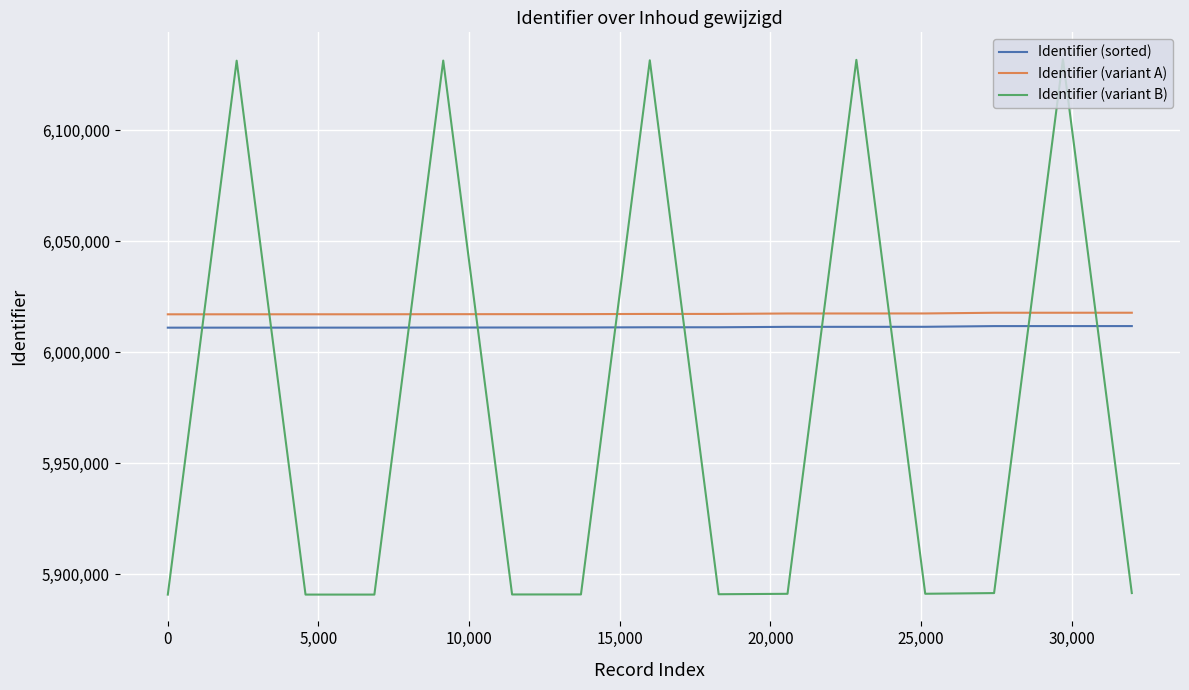

What is the minimum value for Identifier (variant A)?

6016985.0